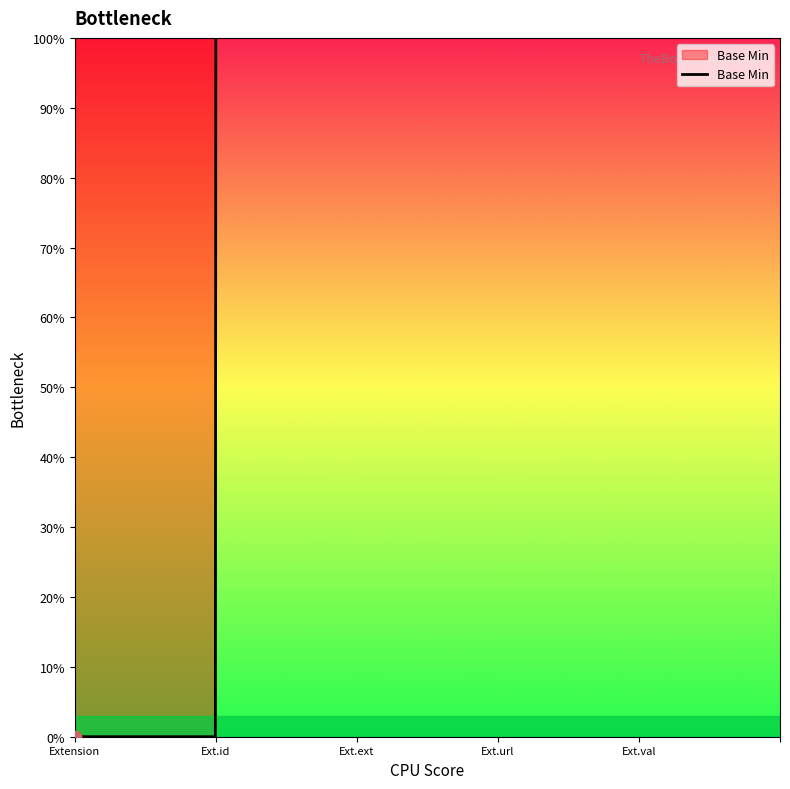

Does the chart have visible grid lines?

No